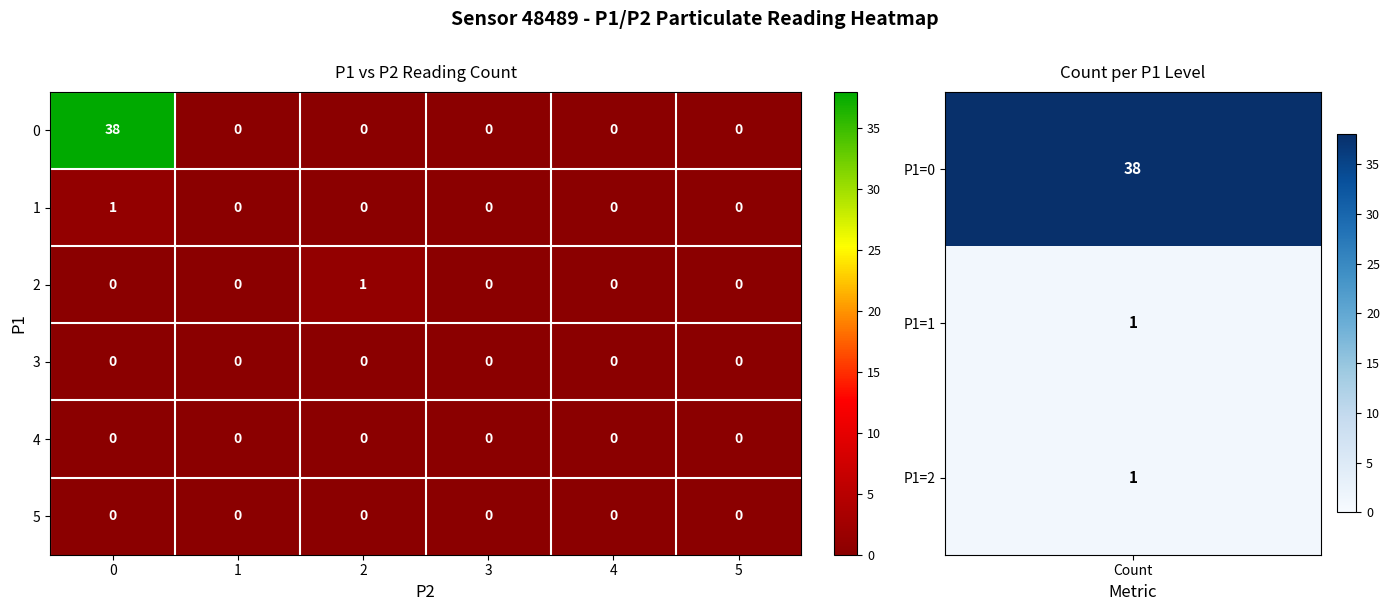

Which series has the largest total across all categories?

0